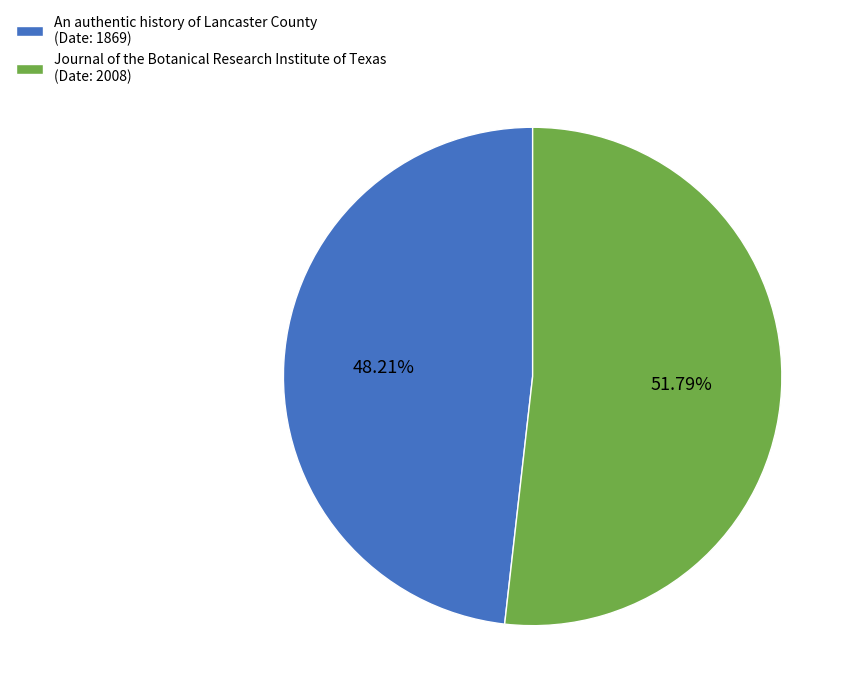

Is the sum of Journal of the Botanical Research Institute of Texas (Date: 2008) and An authentic history of Lancaster County (Date: 1869) greater than half?

Yes